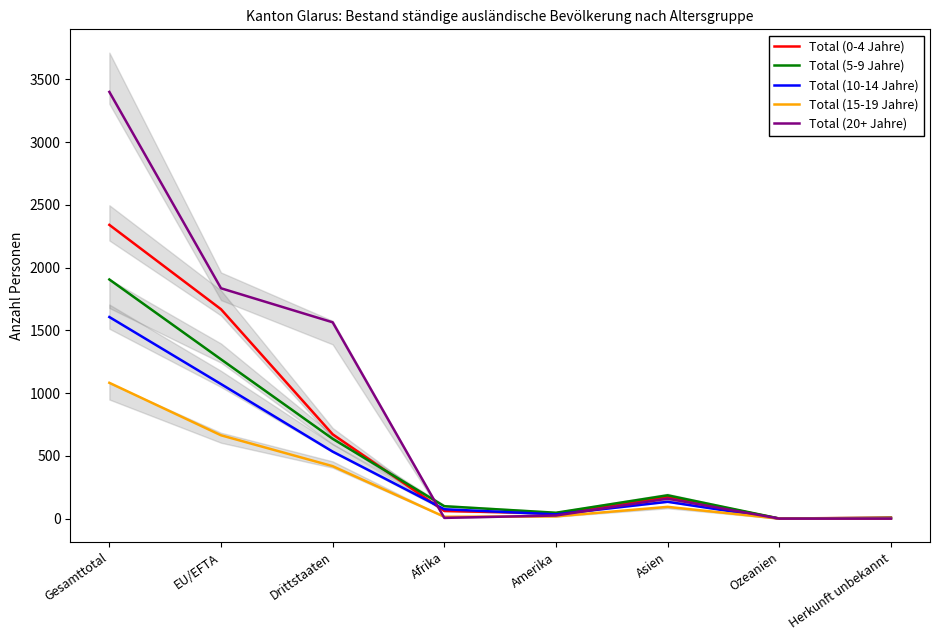

How many times do Total (15-19 Jahre) and Total (20+ Jahre) cross each other?

2